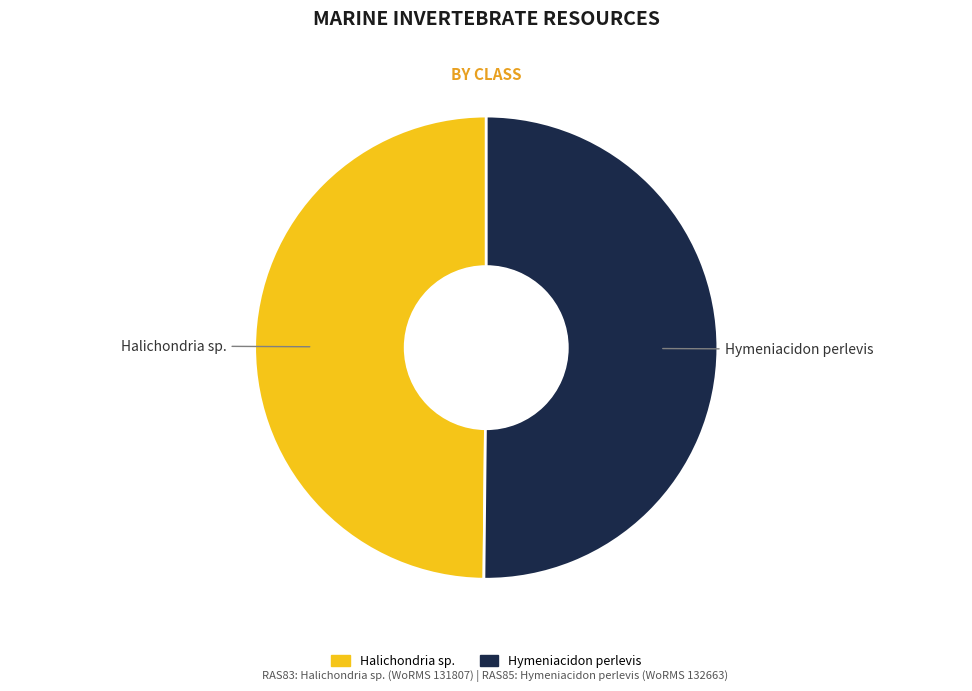

Do Hymeniacidon perlevis and Halichondria sp. together represent more than half of the pie?

Yes